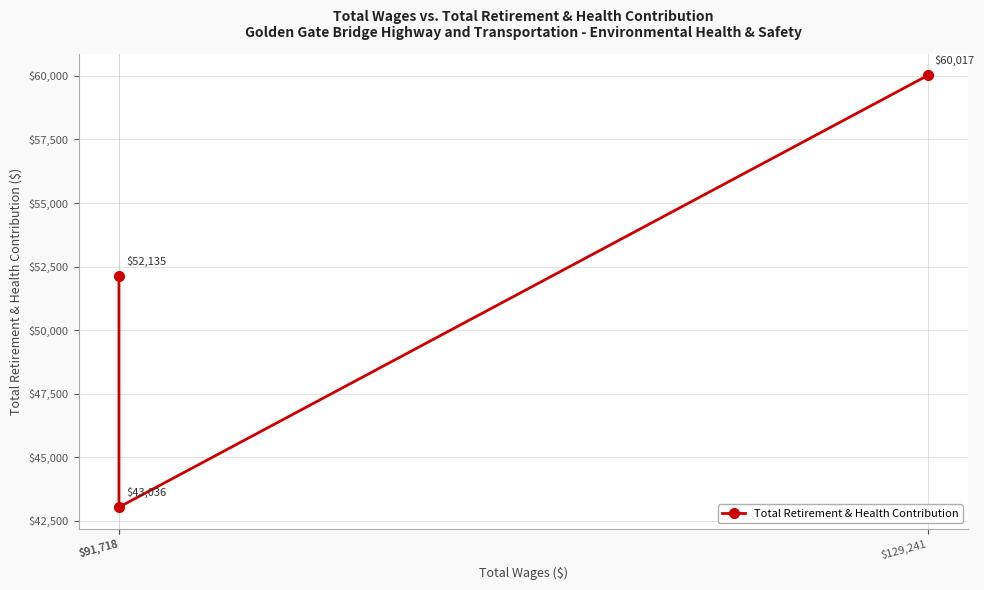

List the labels in order of value, largest first.

$129,241, $91,718, $91,718